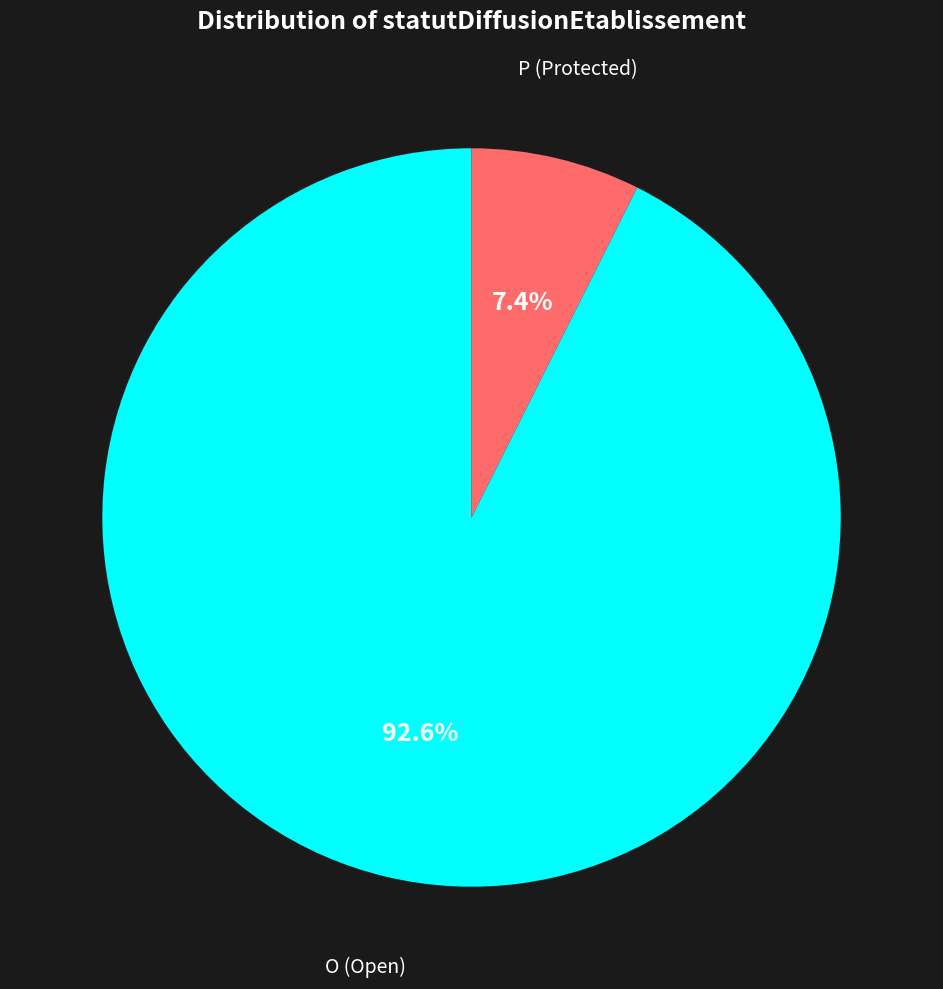

To the nearest percent, what is the combined percentage of O and P?

100%